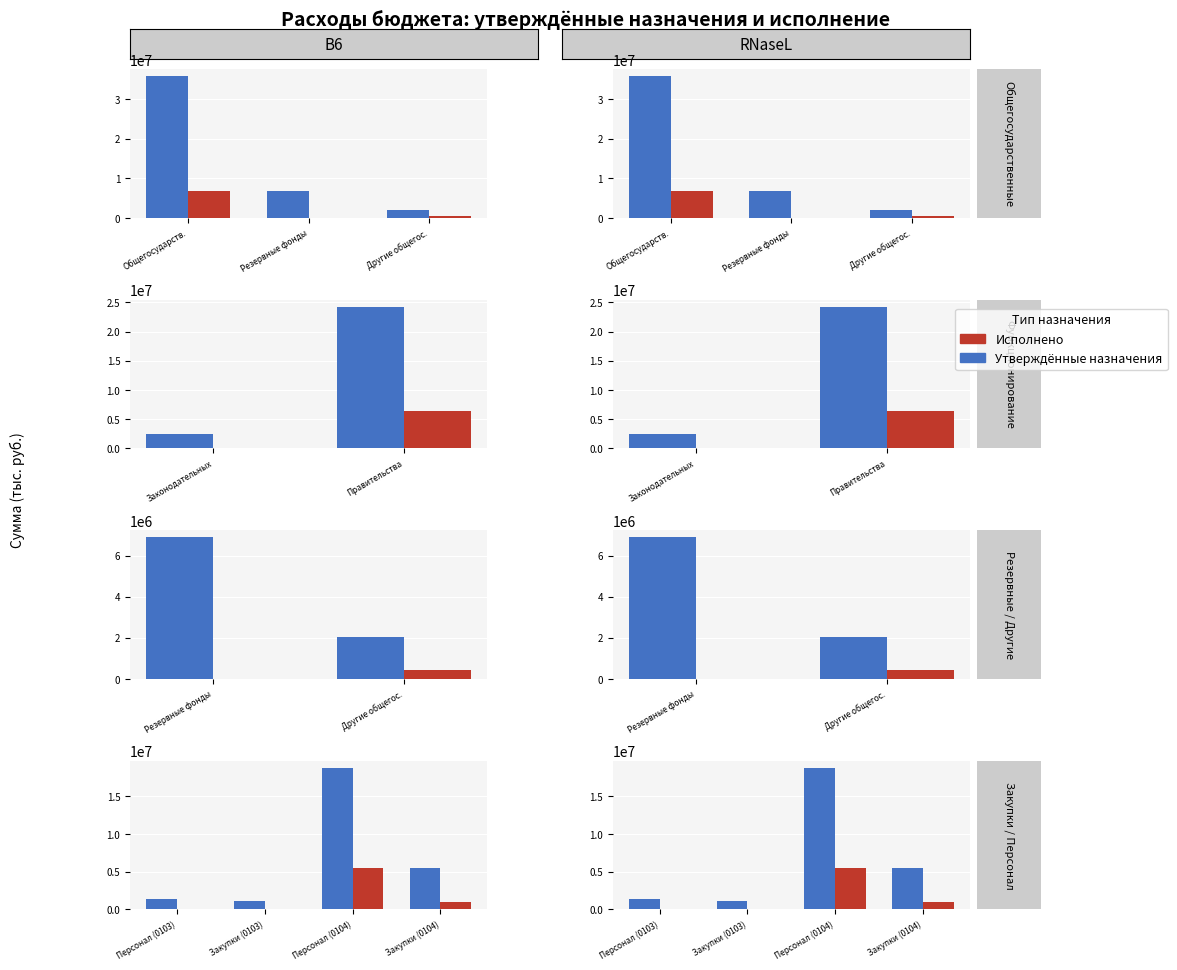

Which series has the largest range (max minus min)?

Утверждённые назначения